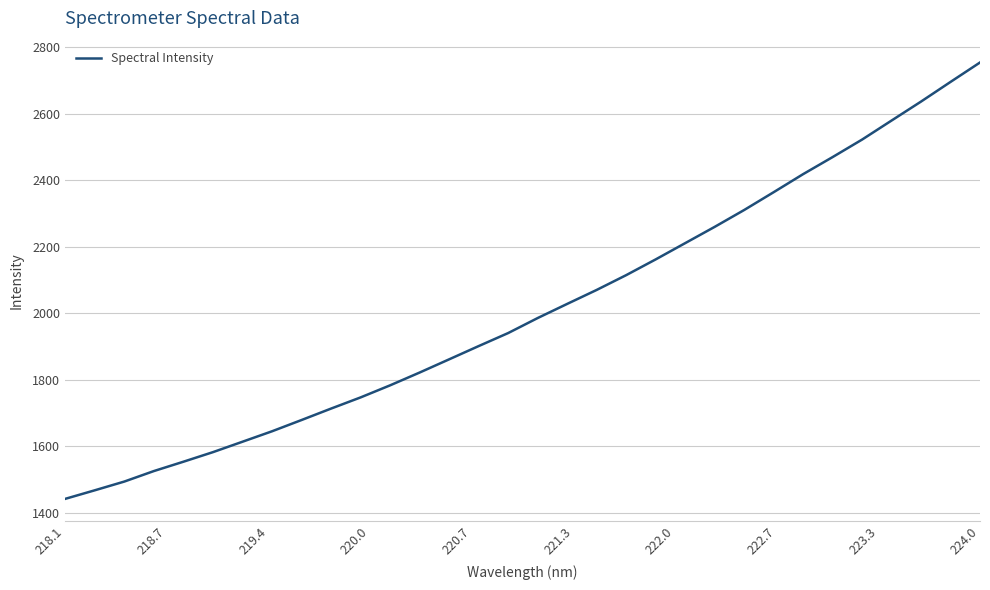

What is the smallest value displayed?

1441.8